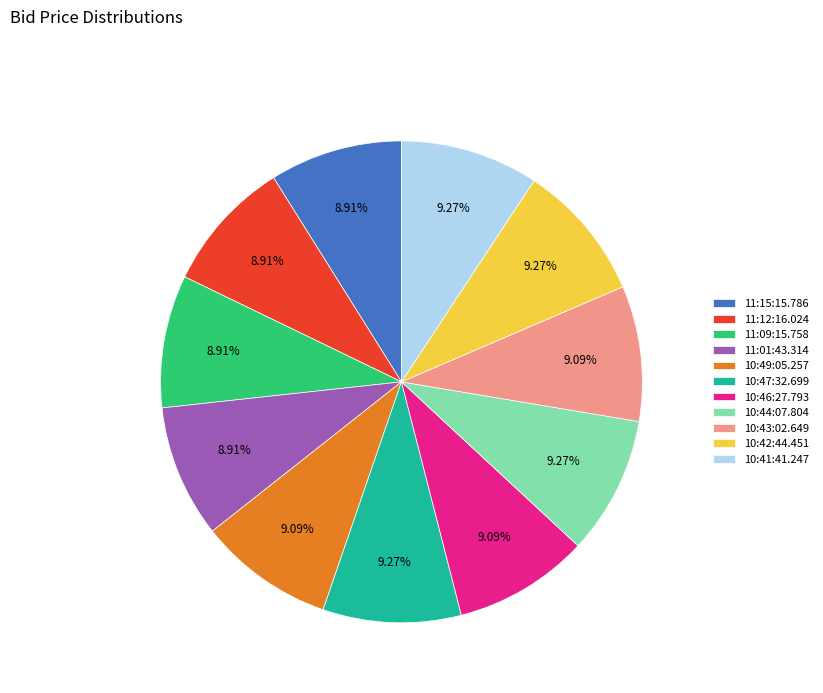

To the nearest percent, what is the average slice percentage?

9%